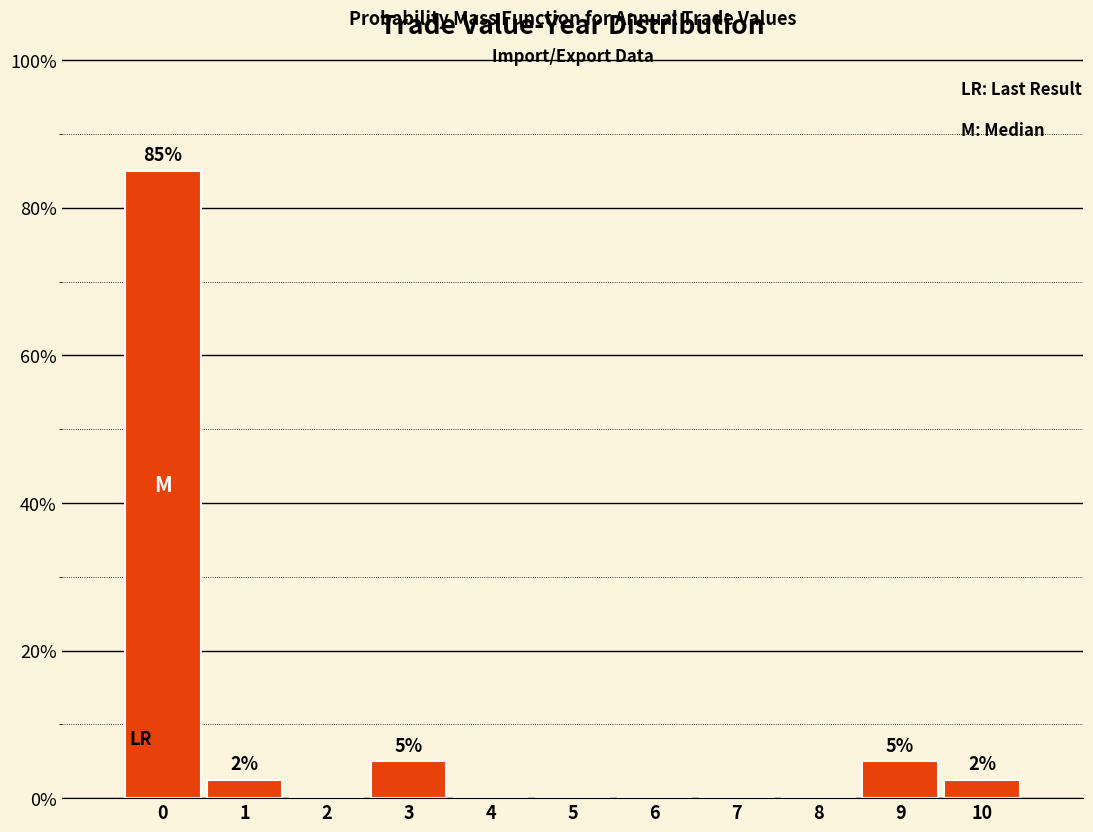

What is the greatest value displayed?

85.0